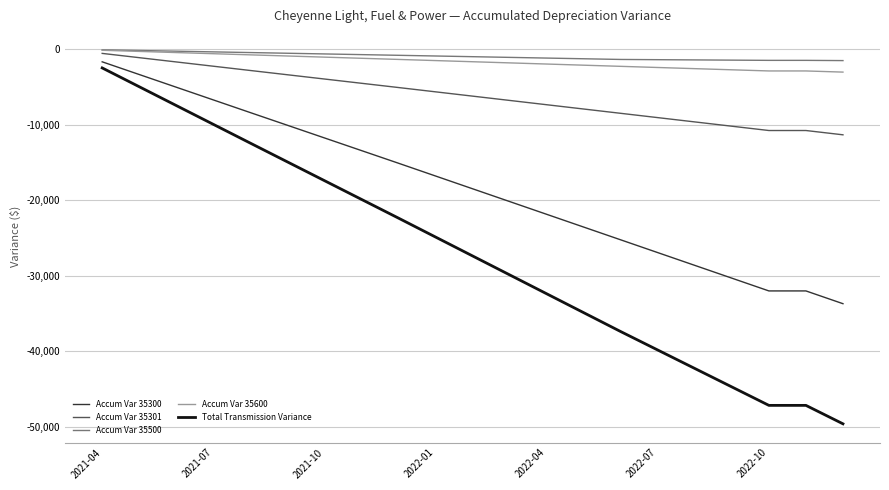

Which series has the largest range (max minus min)?

Total Transmission Variance